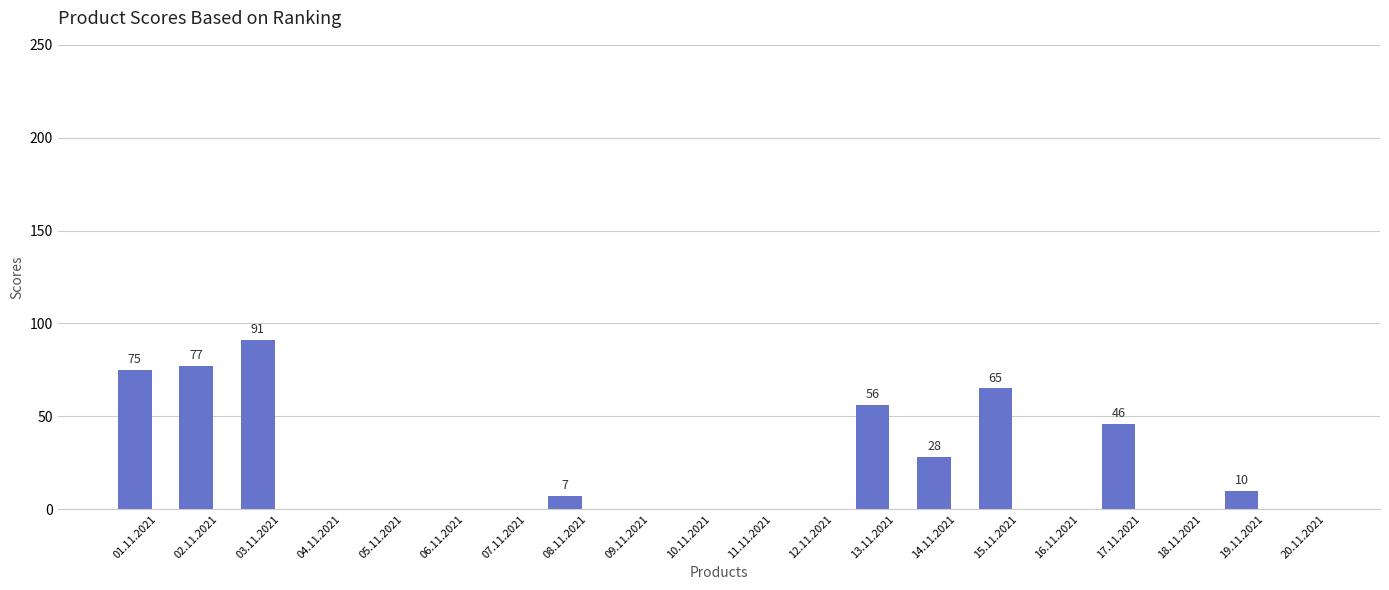

What is the greatest value displayed?

91